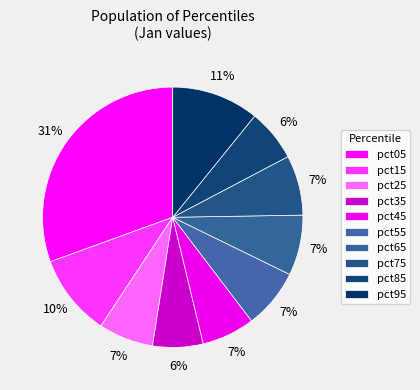

Which slice is the smallest?

pct35